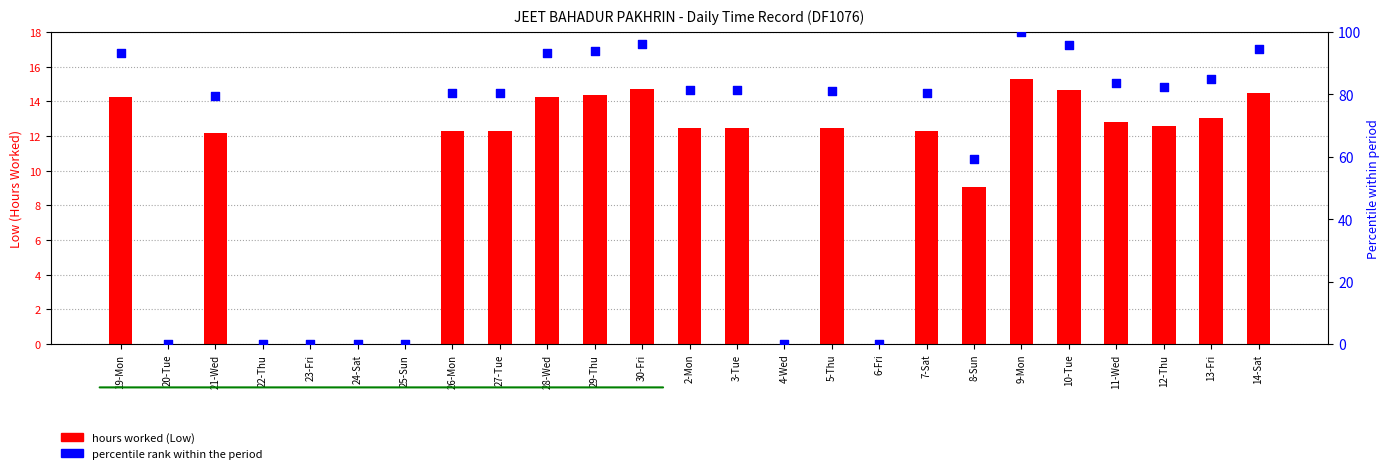

What is the total value across all series at 14-Sat?

109.0